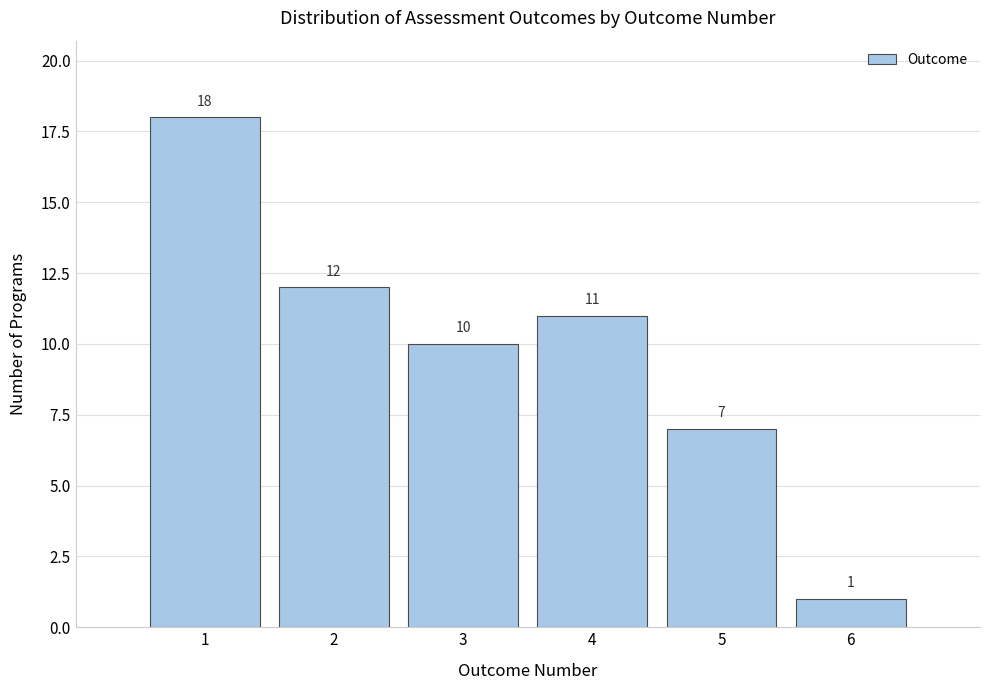

Reading left to right, list every bar in this chart as the range it spans on the x-axis followed by its height.

0.5 to 1.5: 18
1.5 to 2.5: 12
2.5 to 3.5: 10
3.5 to 4.5: 11
4.5 to 5.5: 7
5.5 to 6.5: 1